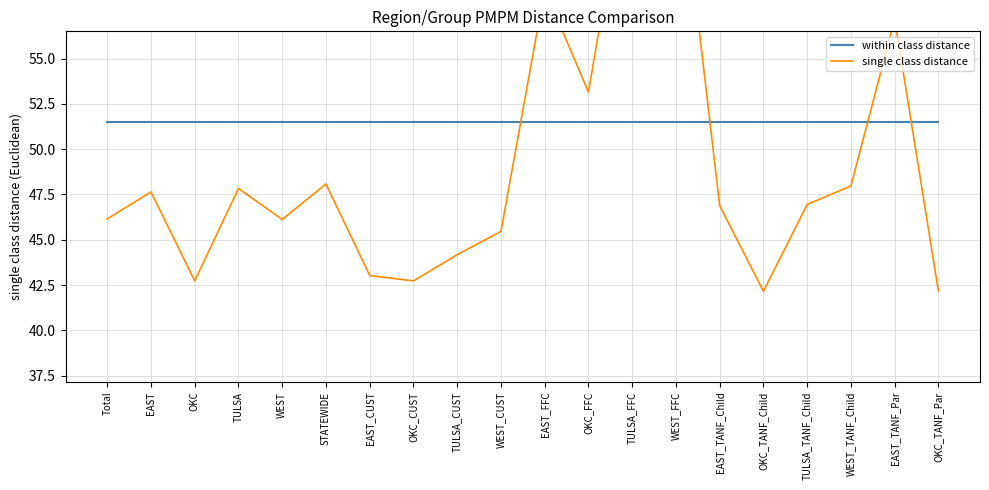

What is the value of the single class distance point at the 18th from the left?

48.0